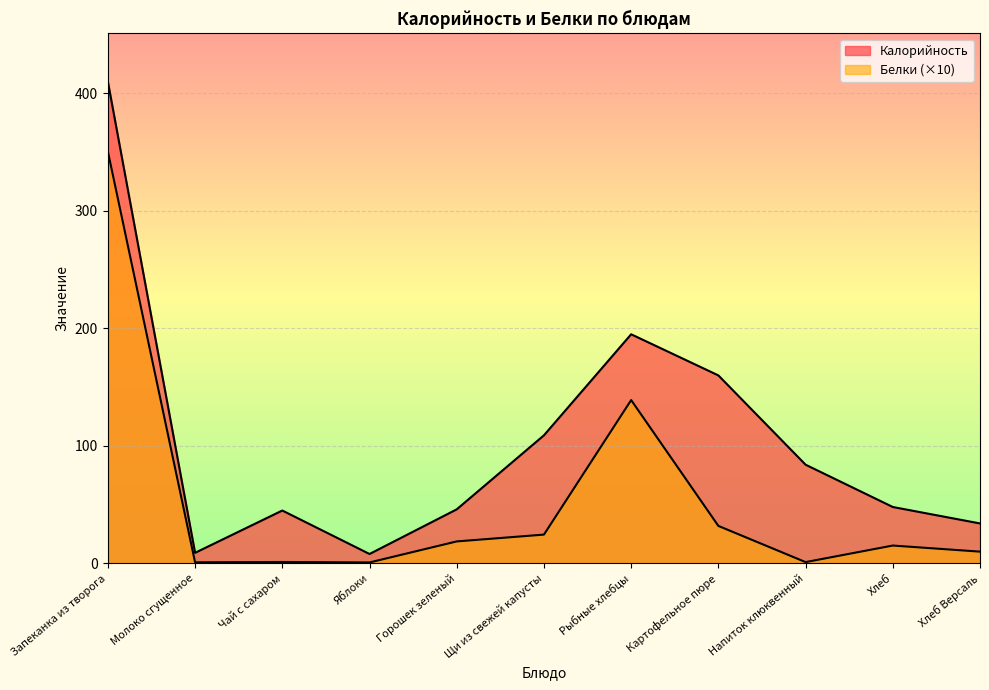

What is the difference between the maximum and second lowest values in the Белки series?

349.7